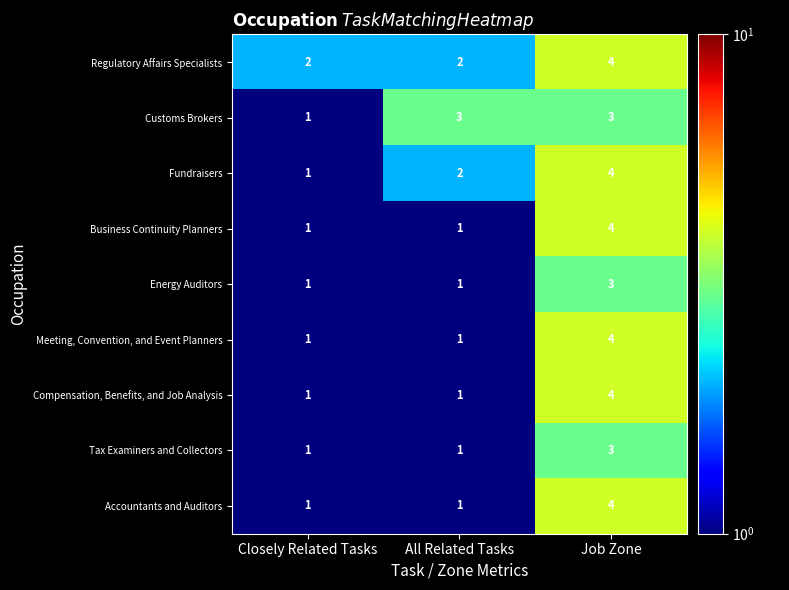

What is the difference between the highest and lowest values at Job Zone?

1